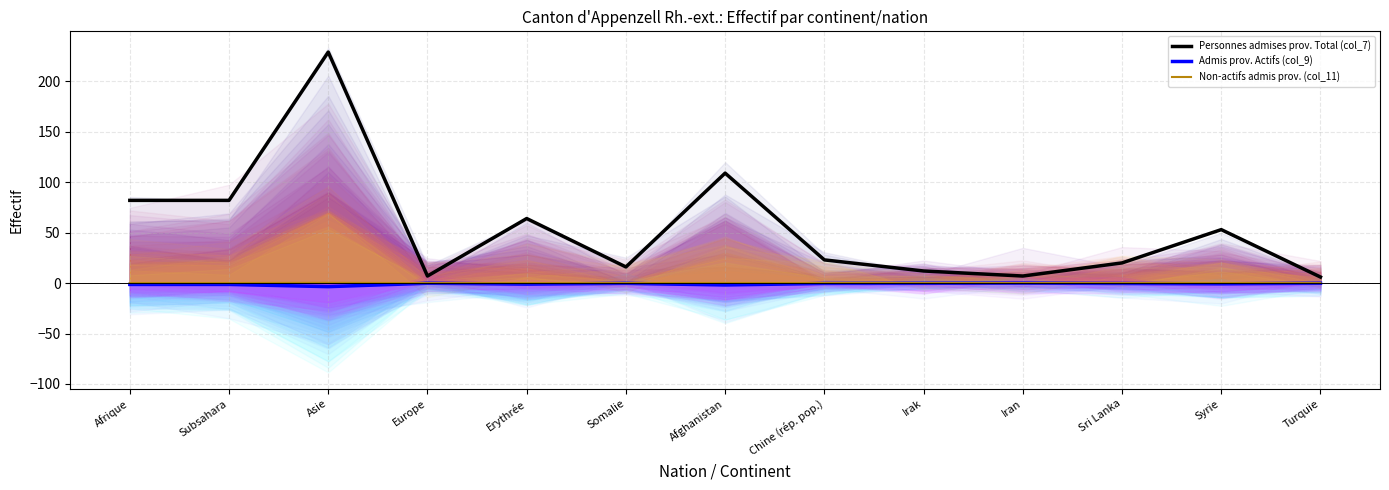

Is the value of Non-actifs admis prov. (col_11) at Chine (rép. pop.) greater than the value of Admis prov. Actifs (col_9) at Afrique?

Yes